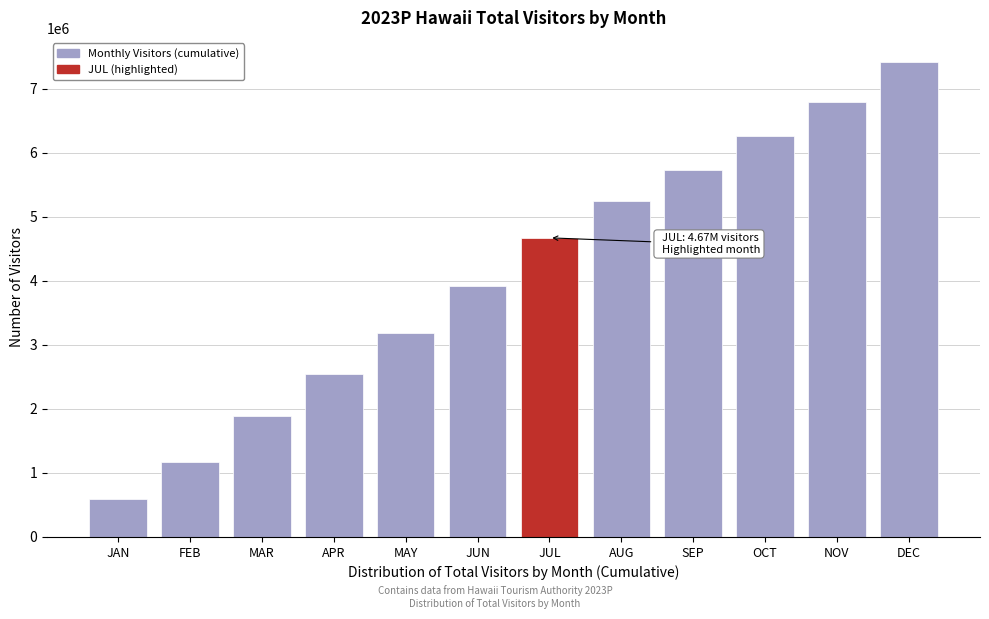

Reading left to right, what are all the values shown in this chart?

596636.6	1178701.5	1888462.8	2540273.2	3190236.9	3924906.2	4673438.3	5249041.1	5731863.2	6259112.9	6792510.4	7426046.7